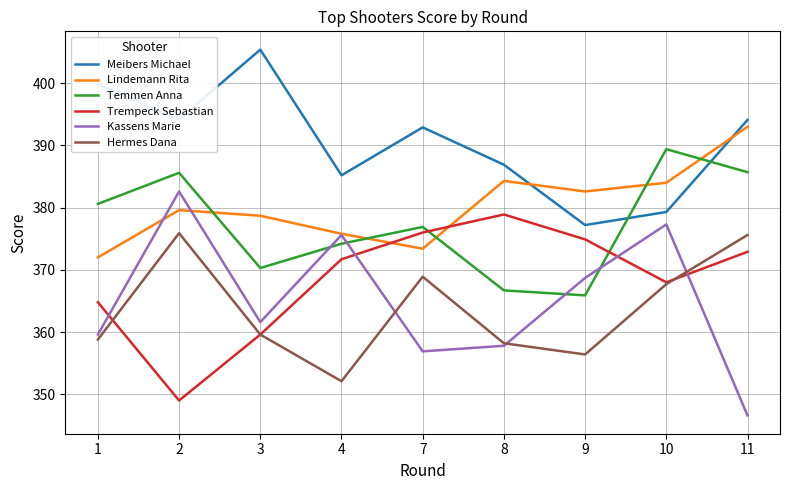

How many values in the Kassens Marie series exceed 361?

5